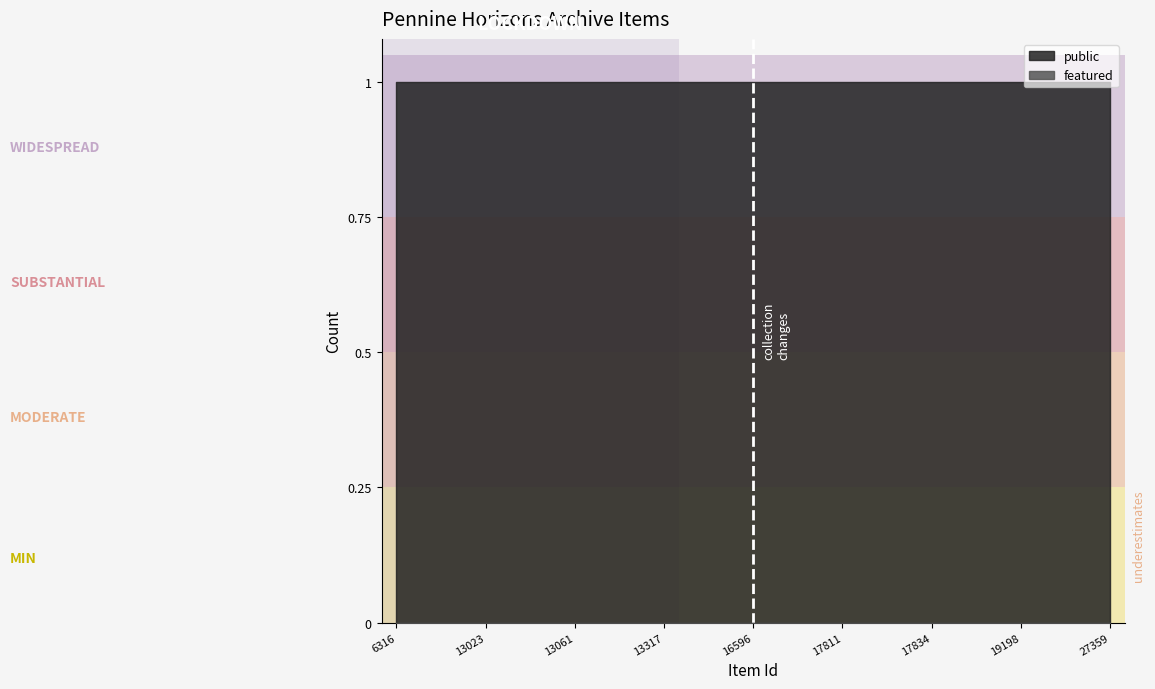

Which series has the largest total across all categories?

public